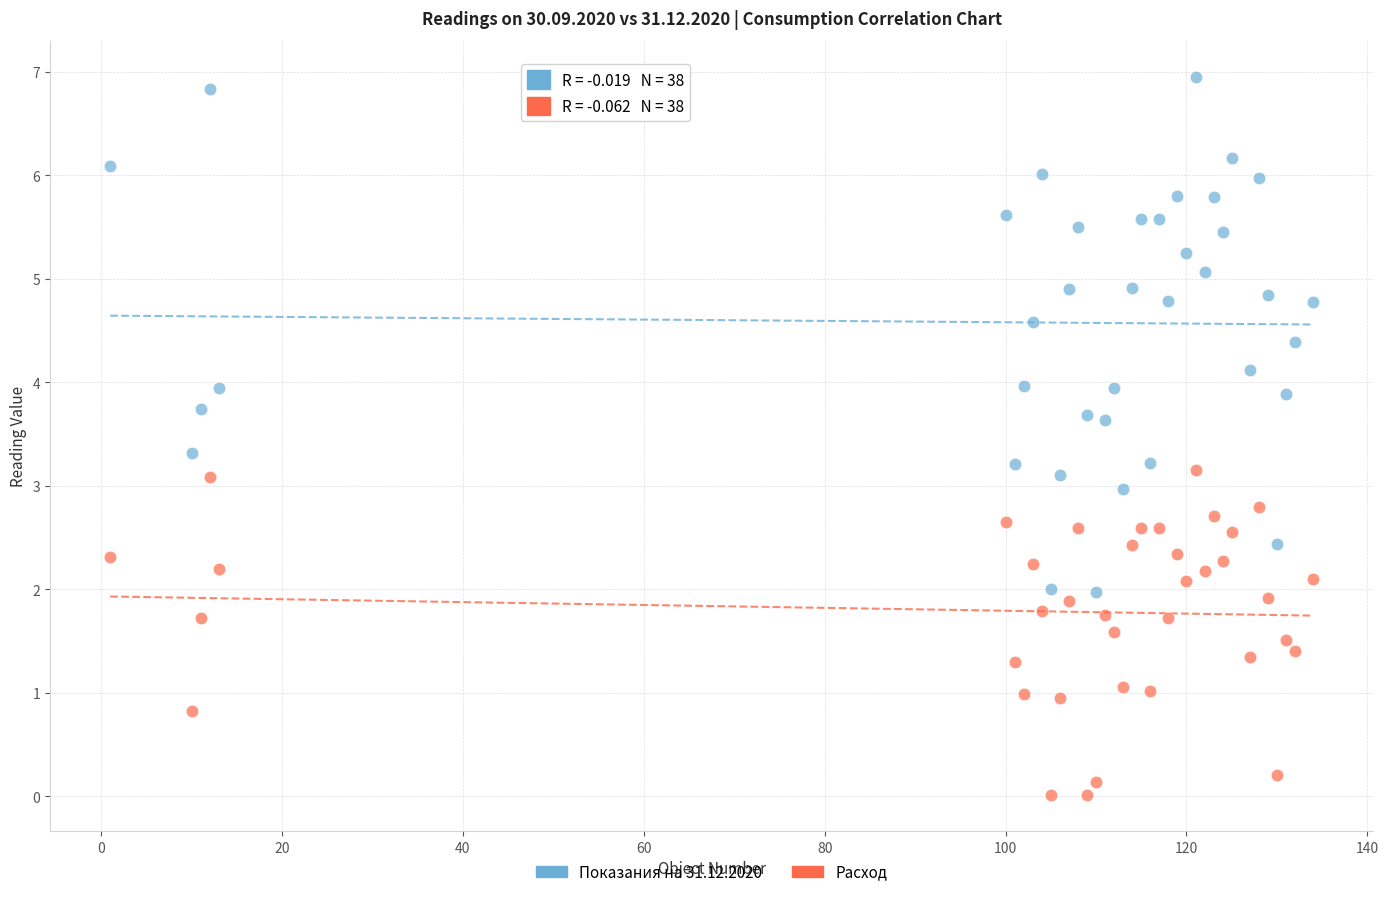

Across all data points, what is the range of Y values (max minus min)?

6.9